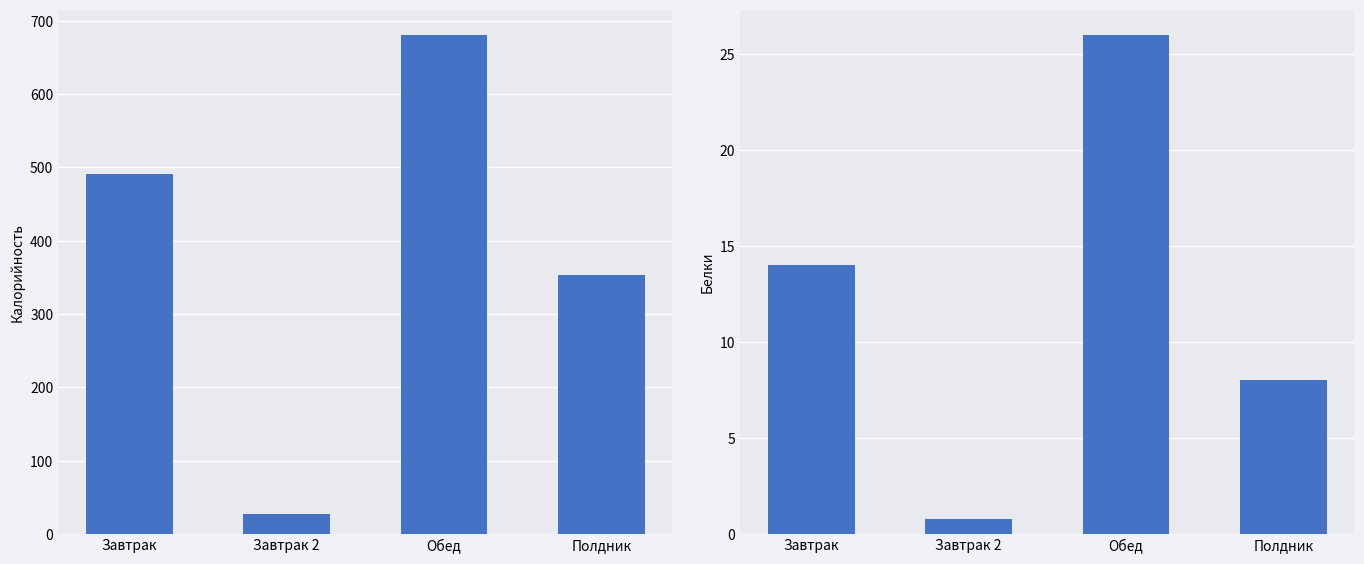

Reading right to left, what are all the values shown in this chart?

Калорийность: Полдник=353.0	Обед=681.0	Завтрак 2=27.0	Завтрак=491.0
Белки: Полдник=8.0	Обед=26.0	Завтрак 2=0.8	Завтрак=14.0